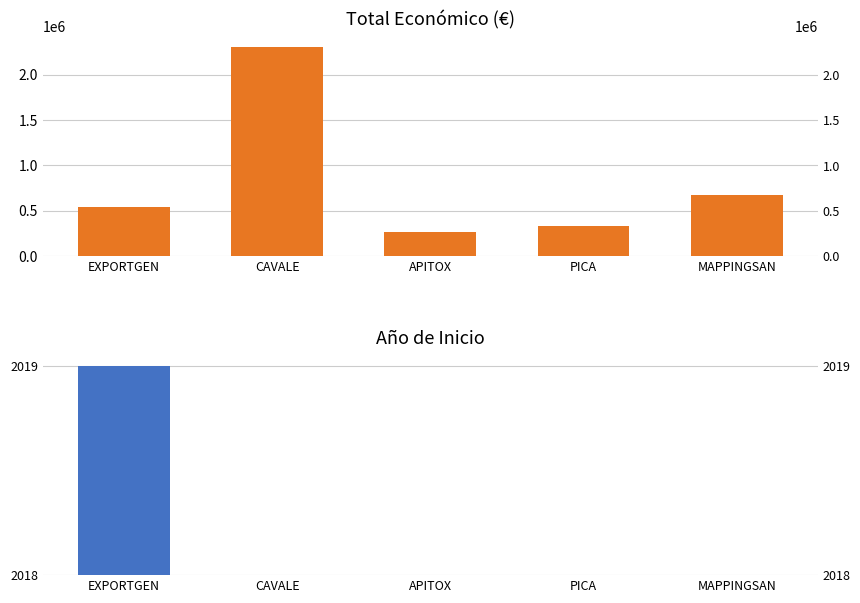

At how many categories does at least one series exceed 1393501?

1